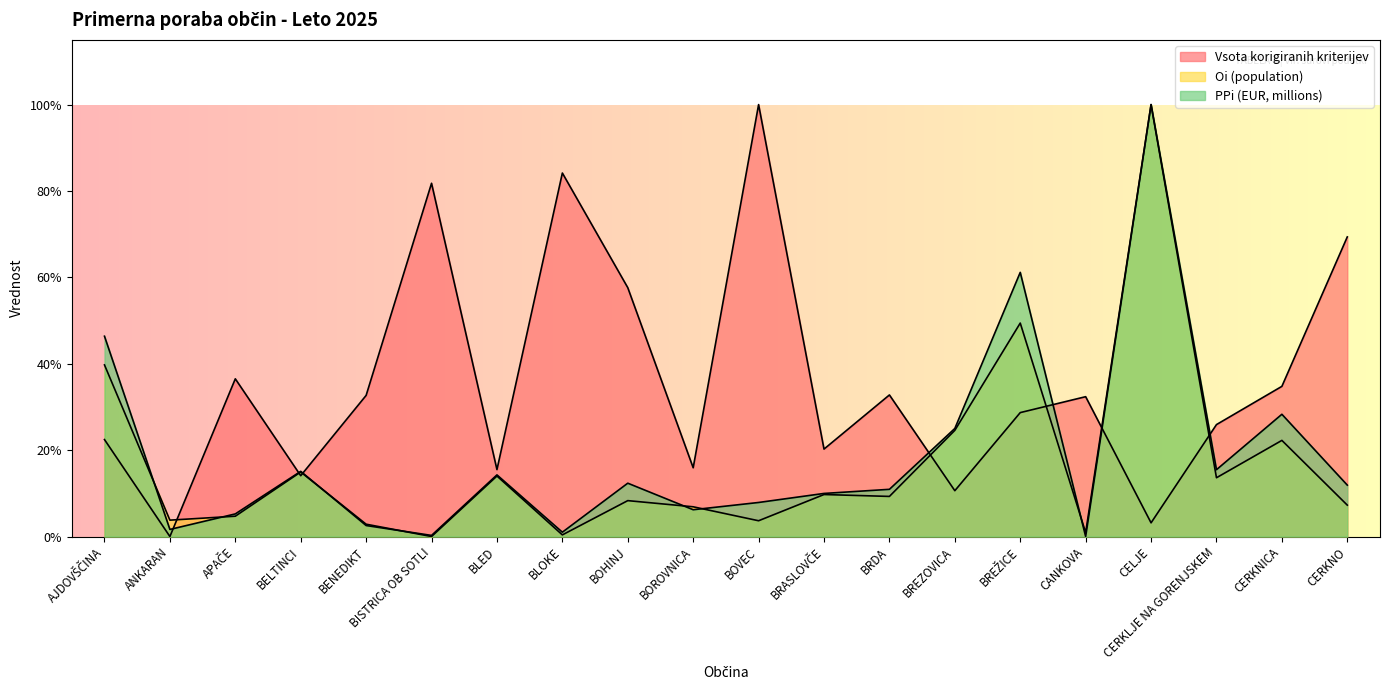

What is the difference between the maximum and minimum values in the Vsota korigiranih kriterijev series?

1.0